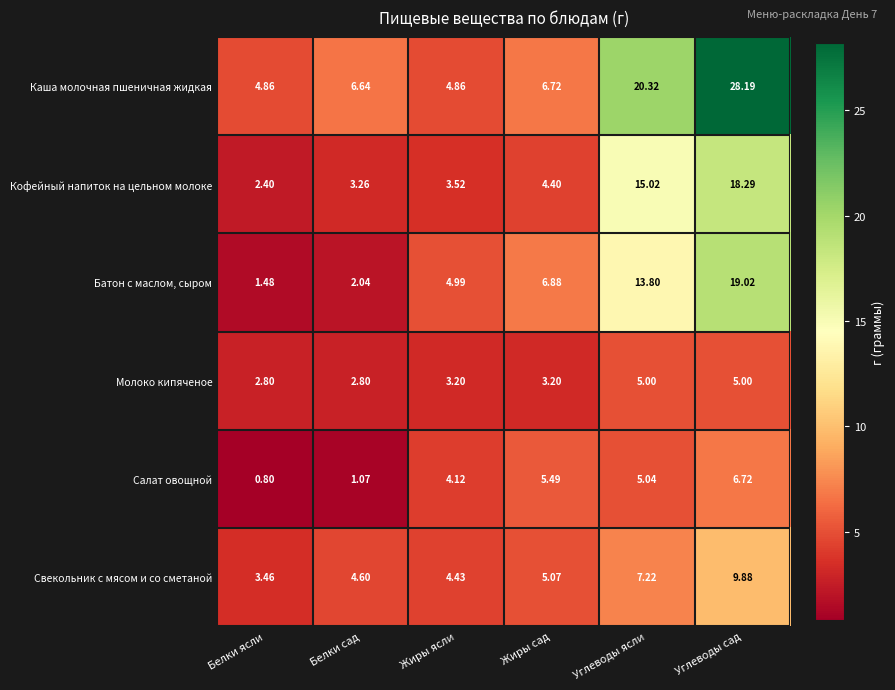

Which series has the largest total across all categories?

Каша молочная пшеничная жидкая